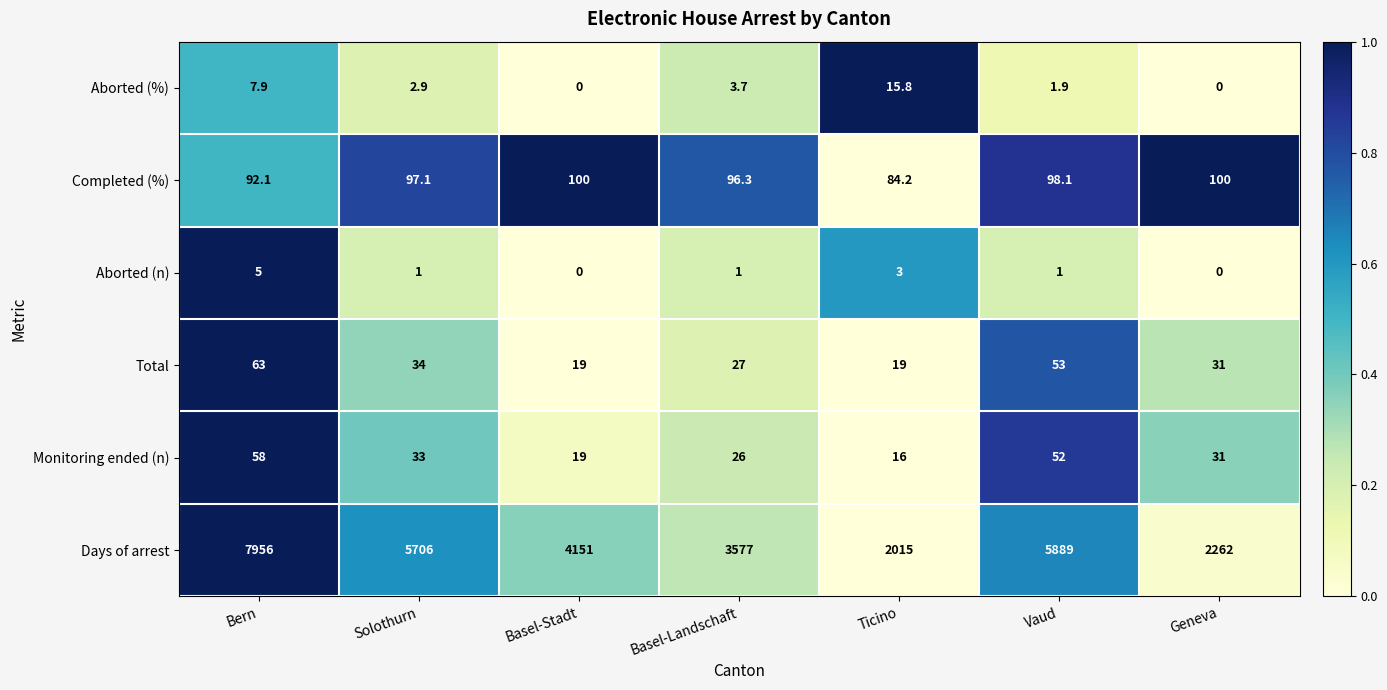

At Solothurn, list the series in order from smallest to largest.

Aborted (n), Aborted (%), Monitoring ended (n), Total, Completed (%), Days of arrest